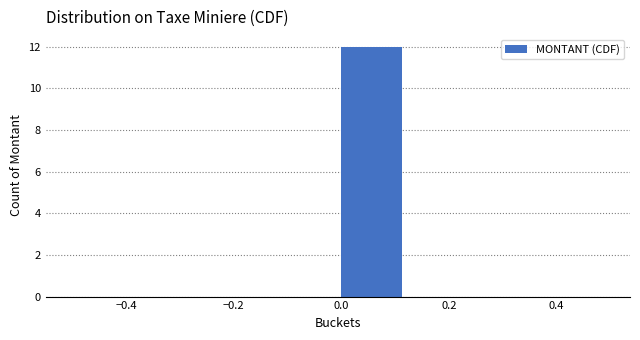

Reading left to right, list every bar in this chart as the range it spans on the x-axis followed by its height. Neither the bar edges nor the heights are printed on the chart, so give them approximately, as read against the axes.

-0.500 to -0.375: 0
-0.375 to -0.250: 0
-0.250 to -0.125: 0
-0.125 to 0.000: 0
0.000 to 0.125: 12
0.125 to 0.250: 0
0.250 to 0.375: 0
0.375 to 0.500: 0